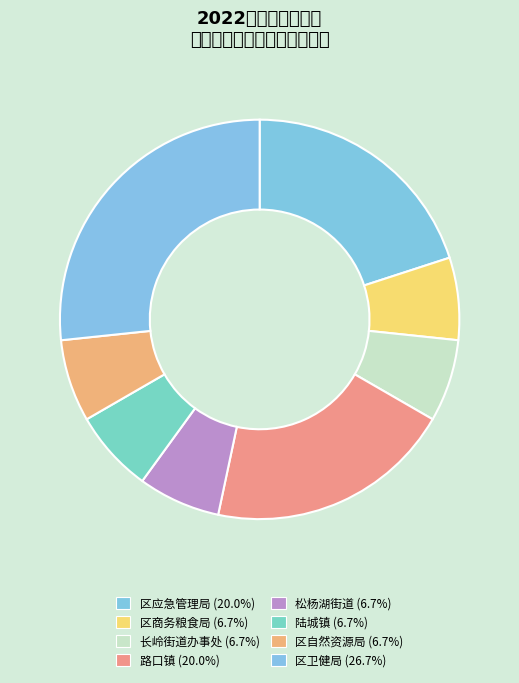

Do 区商务粮食局 and 长岭街道办事处 together represent more than half of the pie?

No